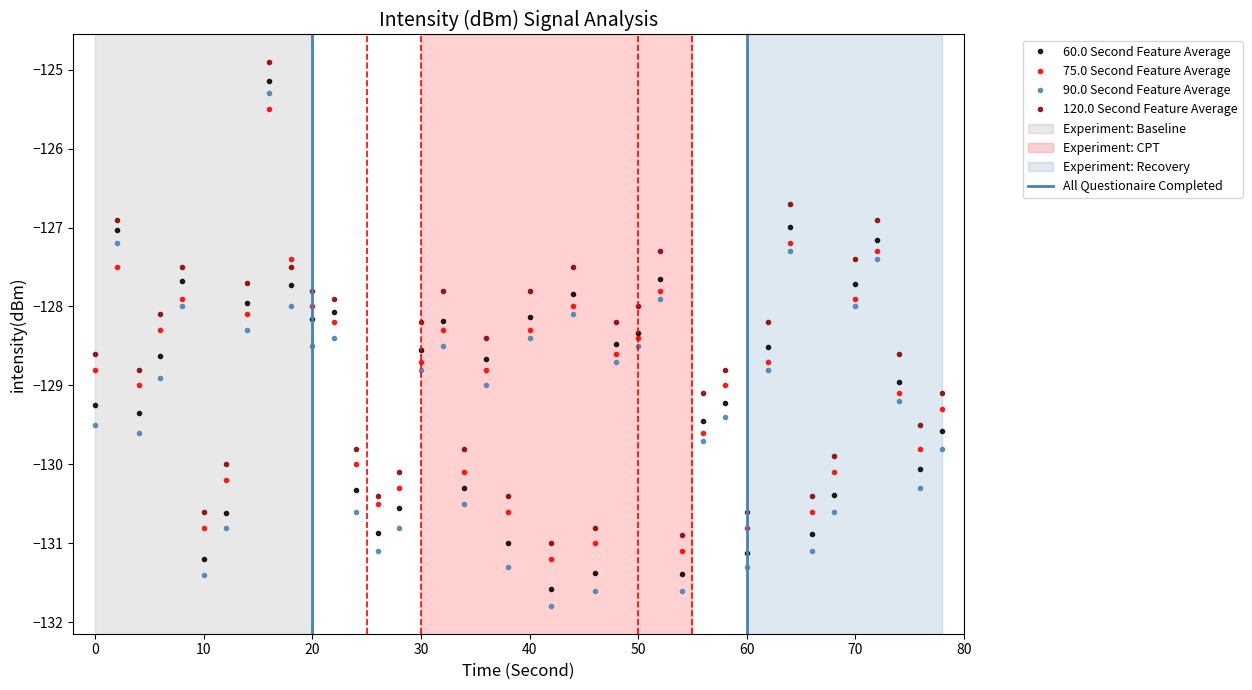

The value of 60.0 Second Feature Average at 40 is -128.1. True or false?

True